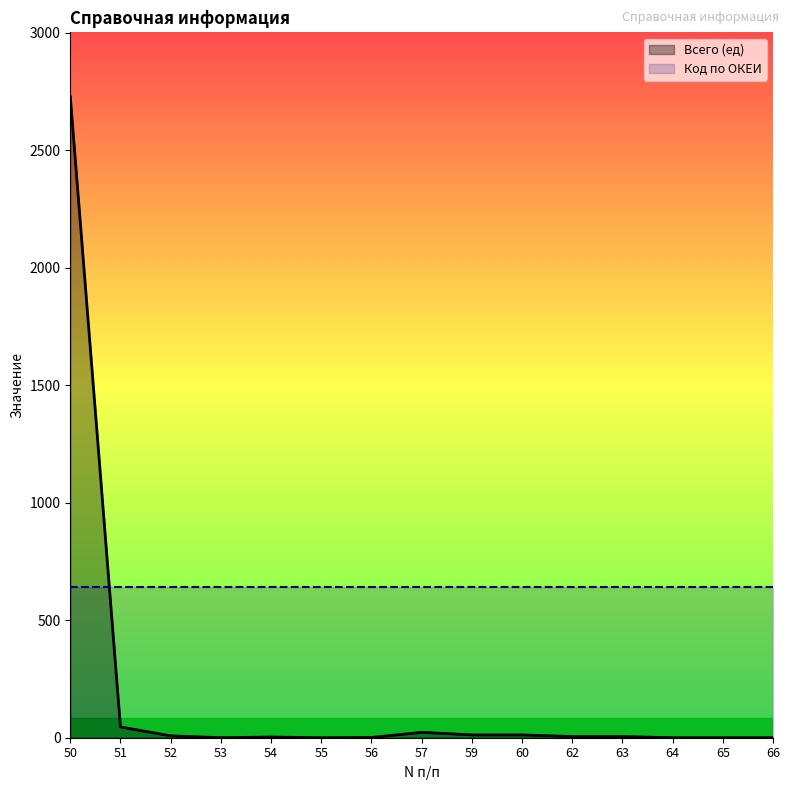

List the labels in order of value, largest first.

50, 51, 57, 59, 60, 52, 62, 63, 54, 56, 53, 55, 64, 65, 66